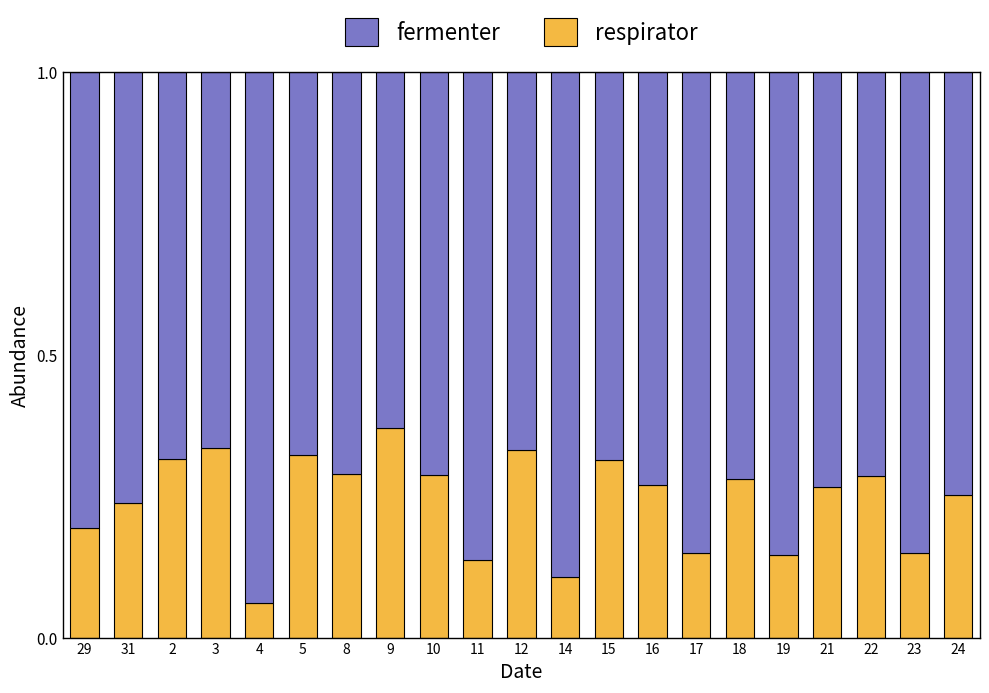

What is the total value across all series at 23?

1.0